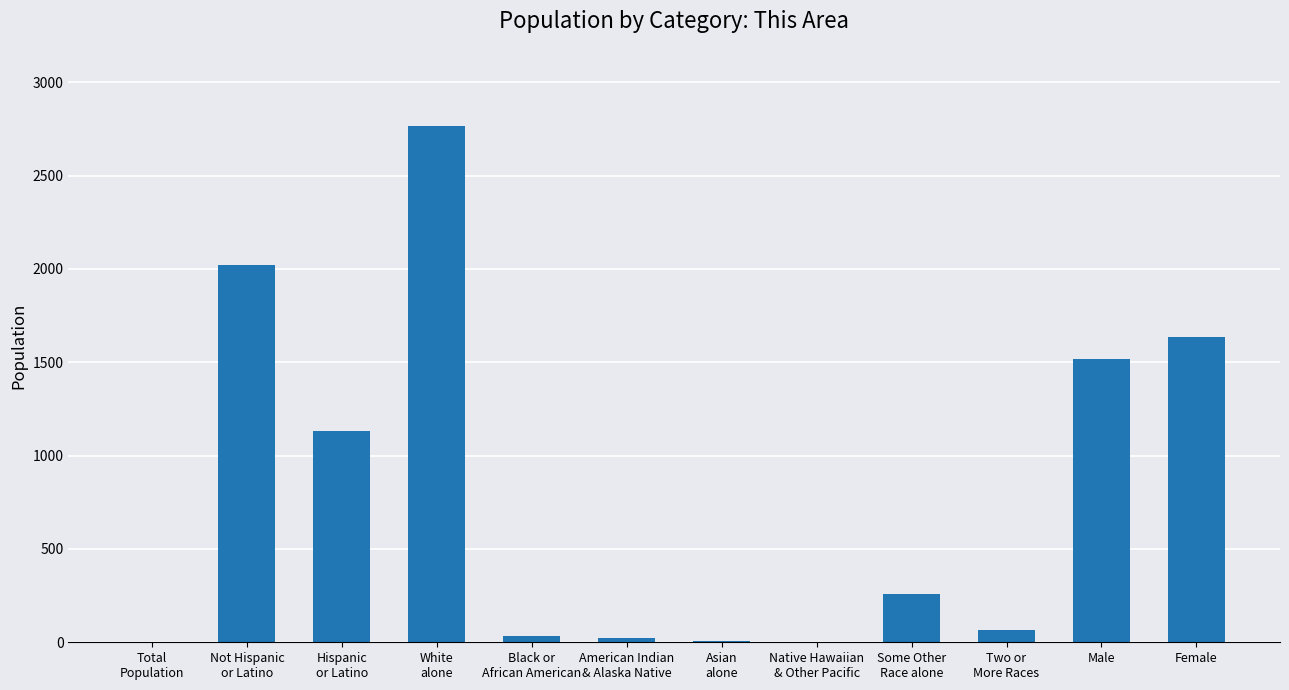

How many categories are shown in the chart?

12